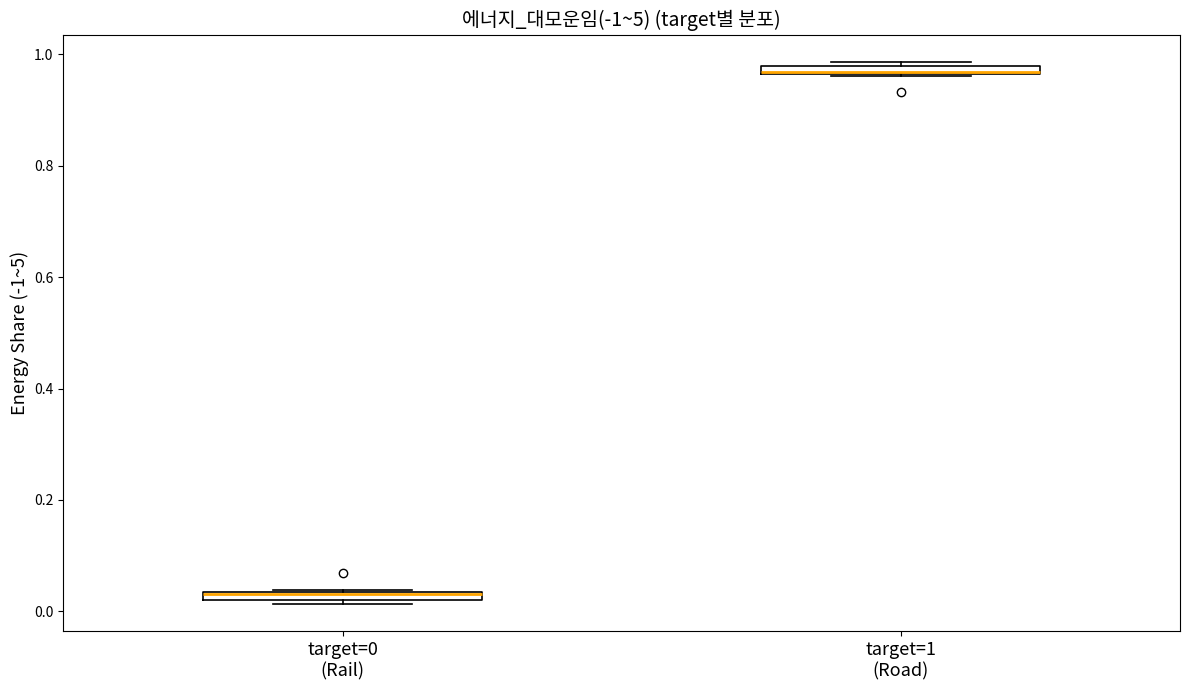

Where is the lower edge of the box for target=0 (Rail) on the y-axis? The values are not printed on the chart, so give them approximately, as read against the axis.

0.02